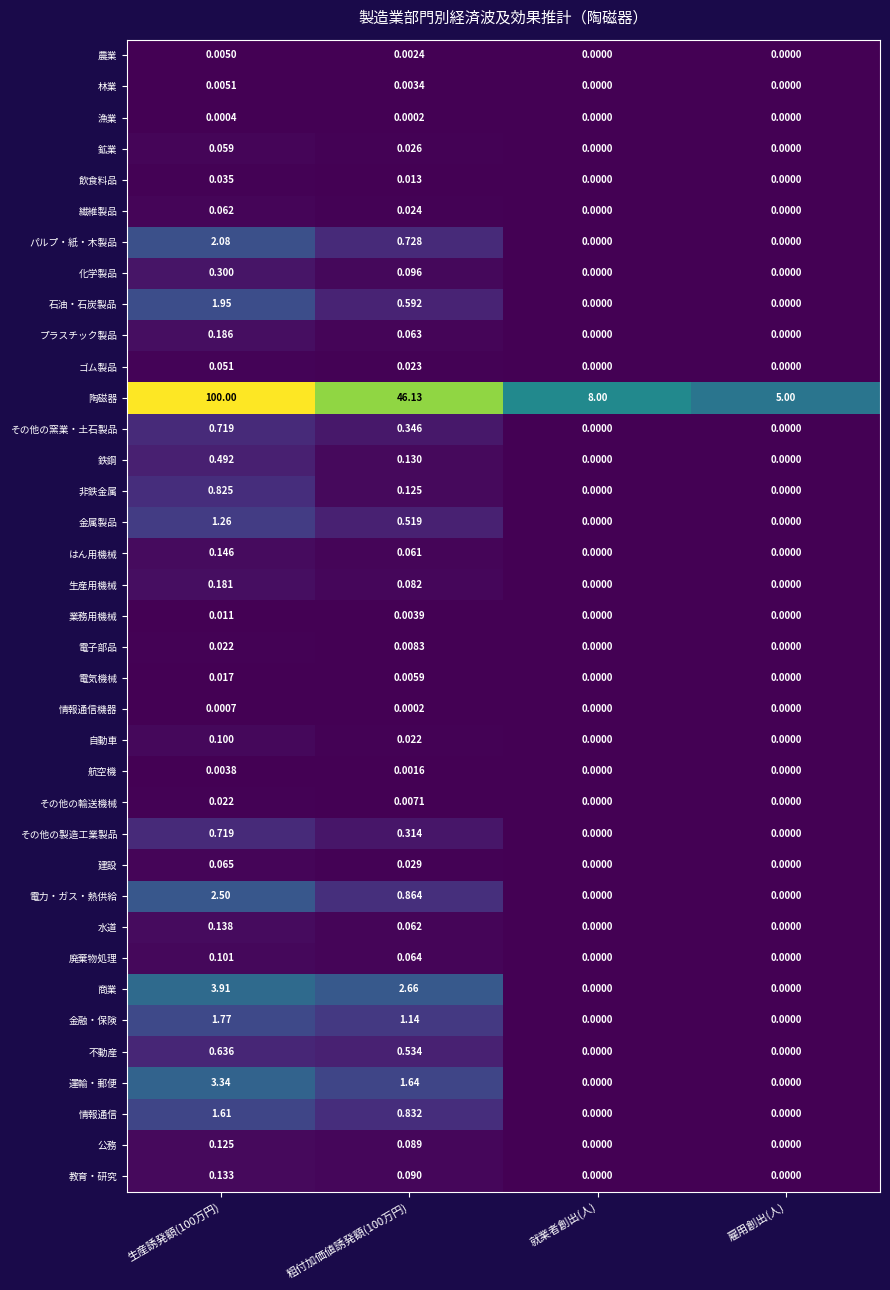

What is the spread (max minus min) of values at 生産誘発額(100万円)?

100.0